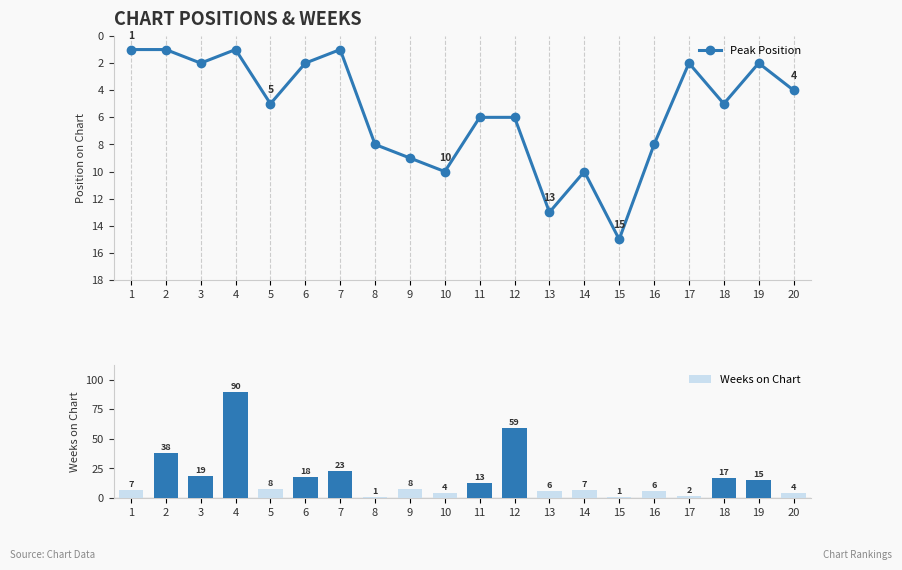

At how many categories does at least one series exceed 4?

18